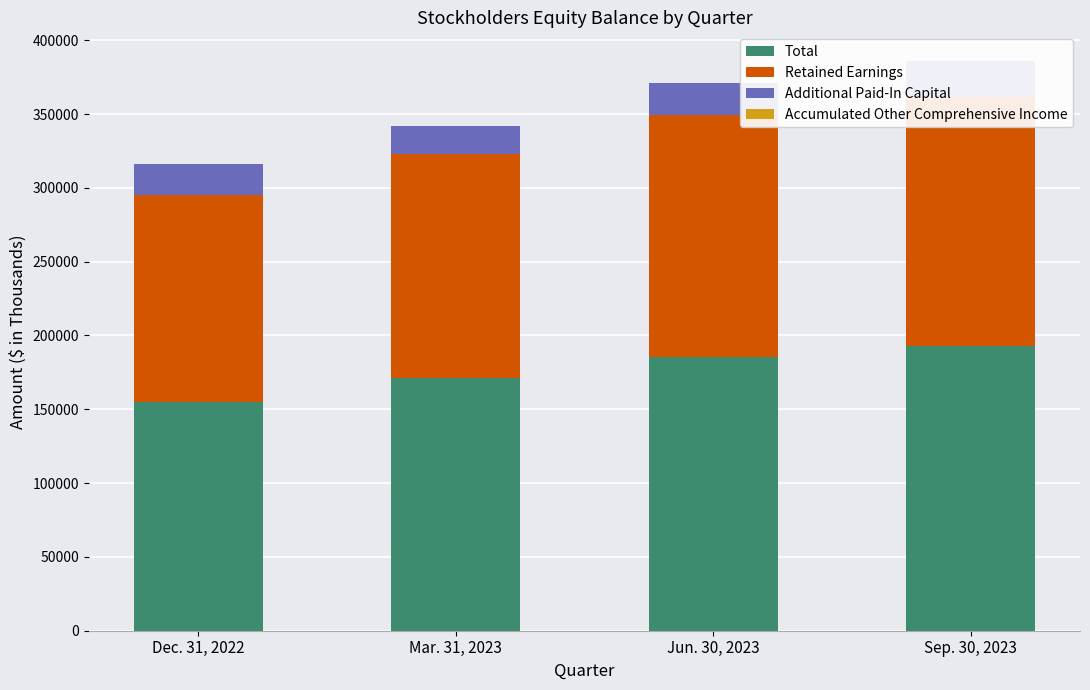

What value does the Retained Earnings series have at Jun. 30, 2023, to the nearest 10?

163880